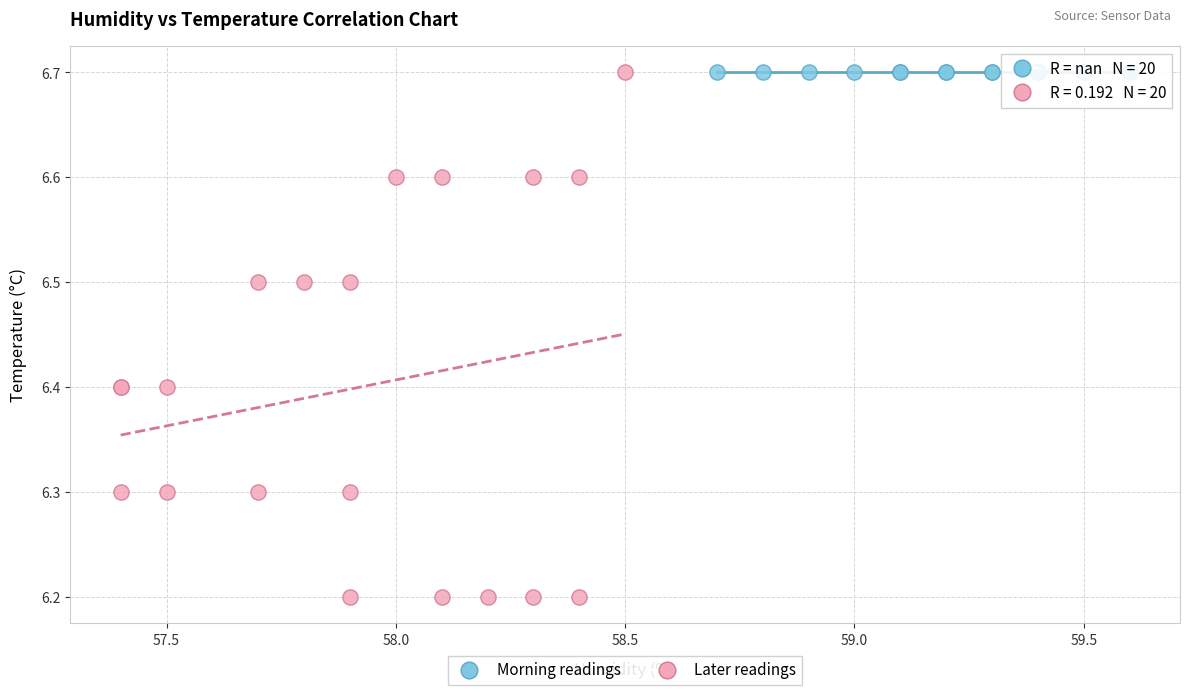

What are all the series names shown in the legend?

Morning readings, Later readings